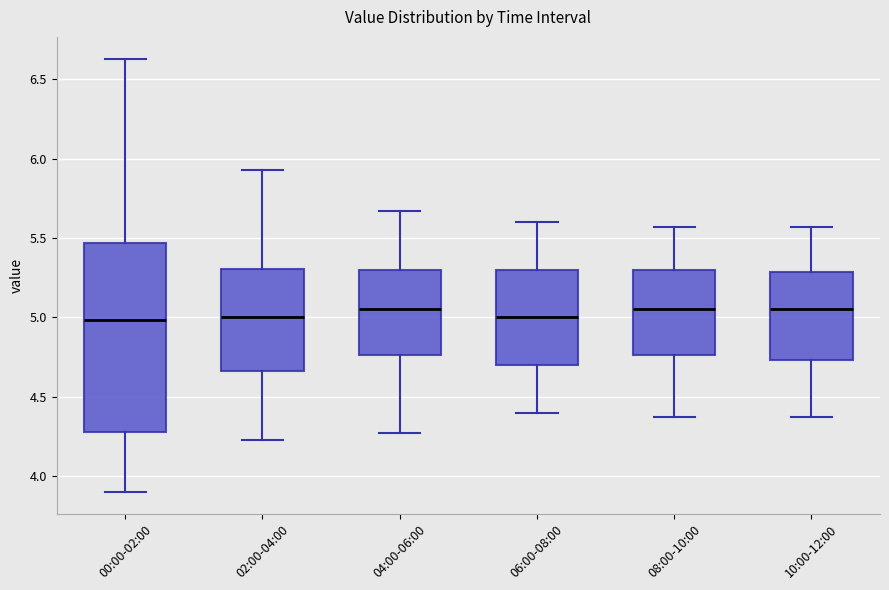

Reading left to right, transcribe this box plot: for each box, give where its median line is, the range the box spans, and where its two whiskers end, as read against the y-axis. The values are not printed on the chart, so give them approximately, as read against the axis.

00:00-02:00: median 5.00, box 4.30 to 5.45, whiskers 3.90 to 6.65
02:00-04:00: median 5.00, box 4.65 to 5.30, whiskers 4.25 to 5.95
04:00-06:00: median 5.05, box 4.75 to 5.30, whiskers 4.25 to 5.65
06:00-08:00: median 5.00, box 4.70 to 5.30, whiskers 4.40 to 5.60
08:00-10:00: median 5.05, box 4.75 to 5.30, whiskers 4.35 to 5.55
10:00-12:00: median 5.05, box 4.75 to 5.30, whiskers 4.35 to 5.55